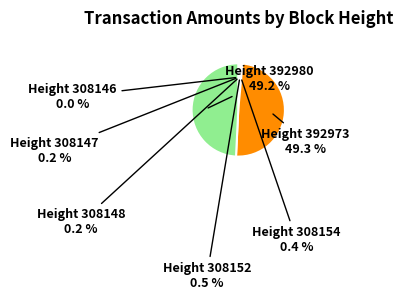

Is there a majority slice in this chart?

No